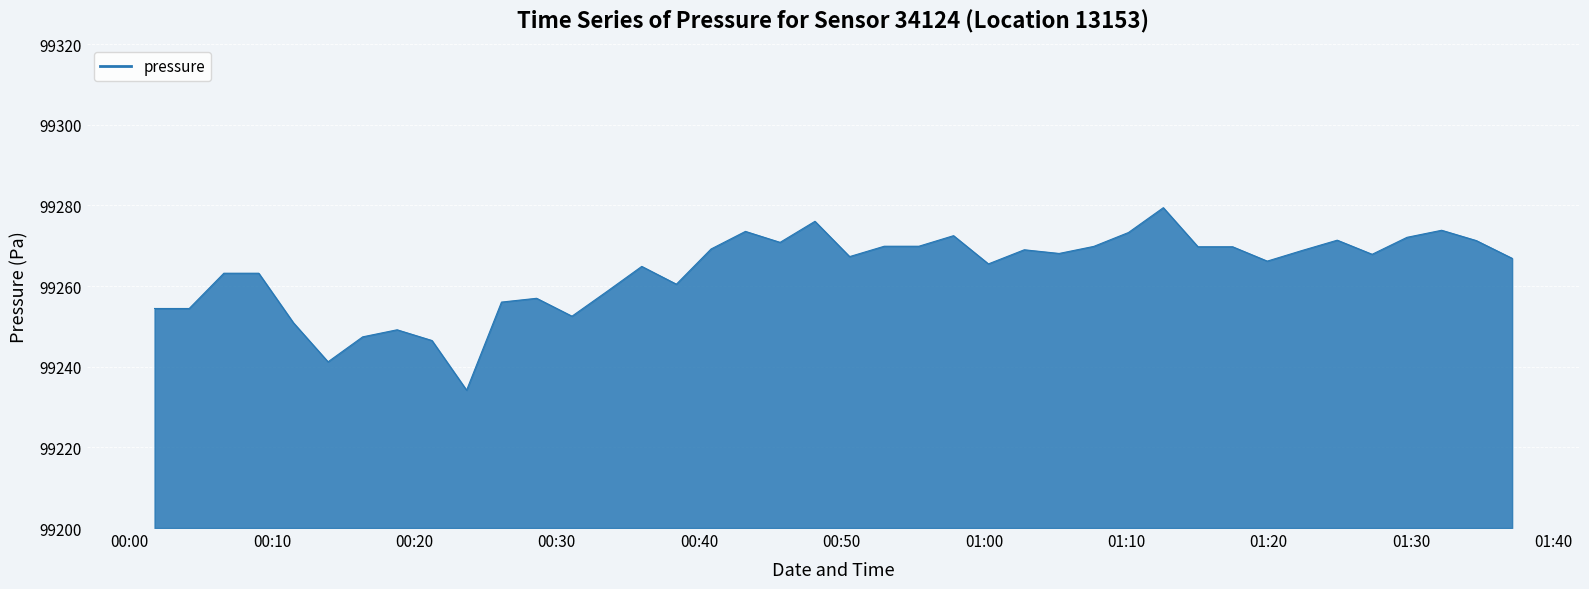

What is the greatest value displayed?

99279.4